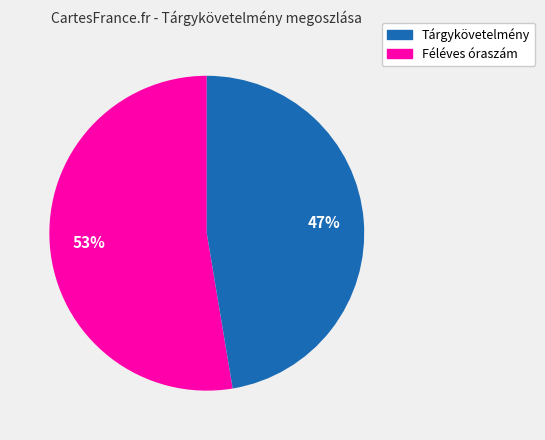

How many segments does this pie chart have?

2